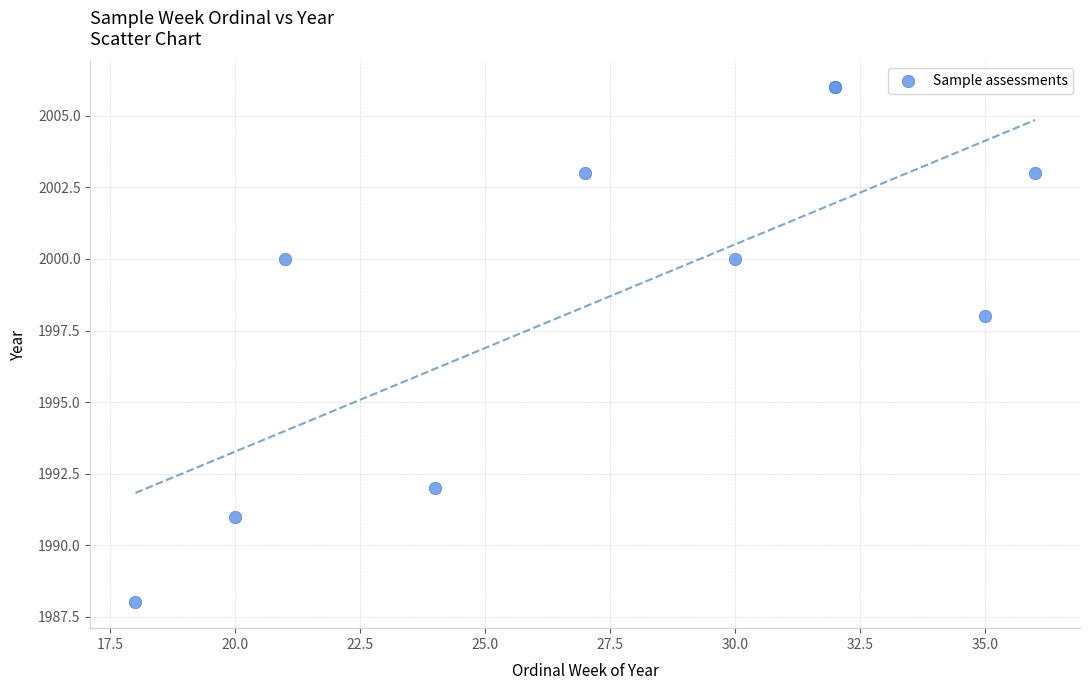

What Y value in the scatter plot is closest to 1997?

1998